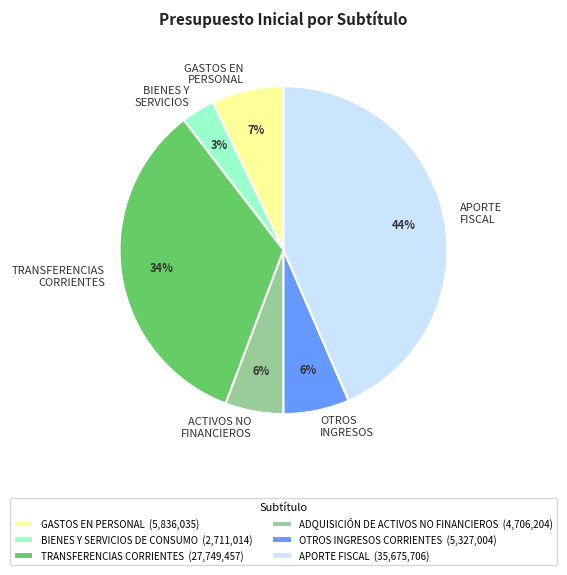

How many segments does this pie chart have?

6